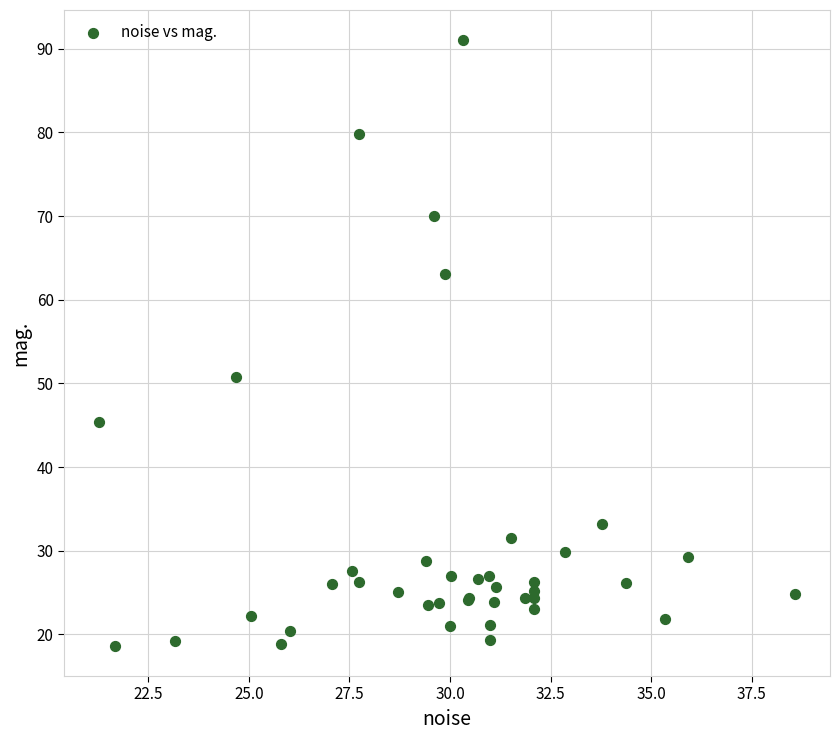

What Y value in the scatter plot is closest to 54?

50.8